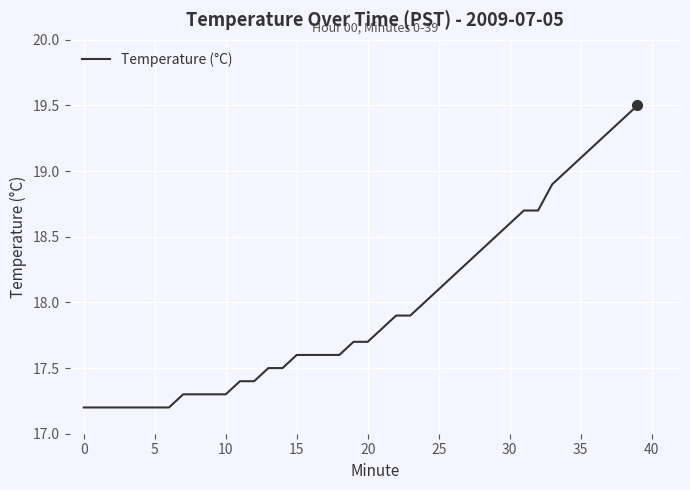

What is the smallest value displayed?

17.2